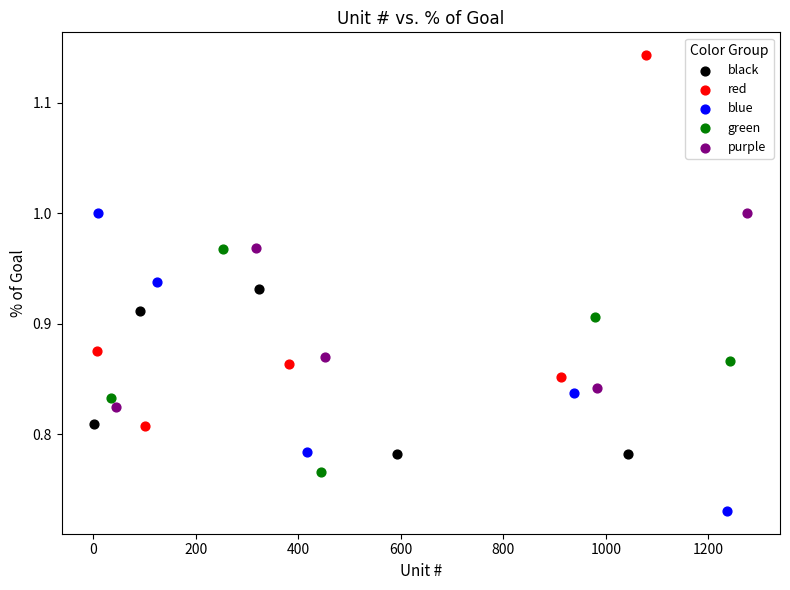

Which series has the largest Y range (max minus min)?

red